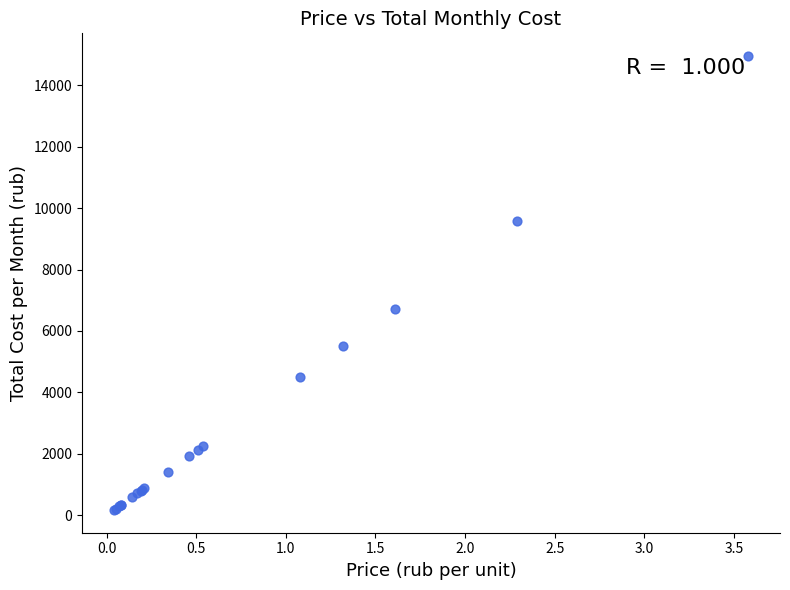

What Y value in the scatter plot is closest to 7562?

6726.7